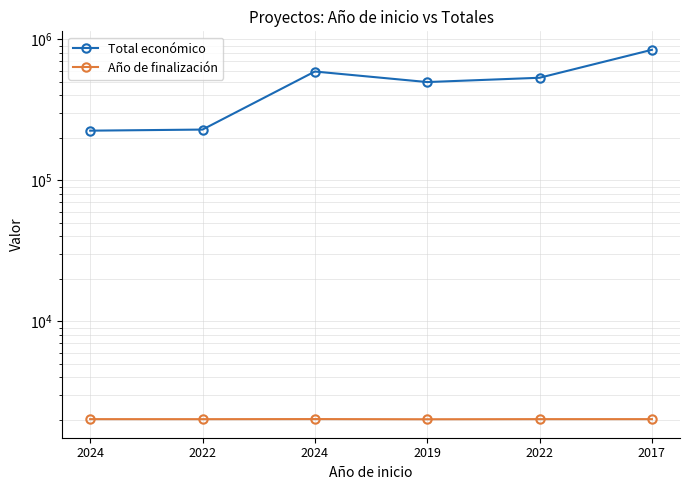

What is the minimum value shown in the chart?

2021